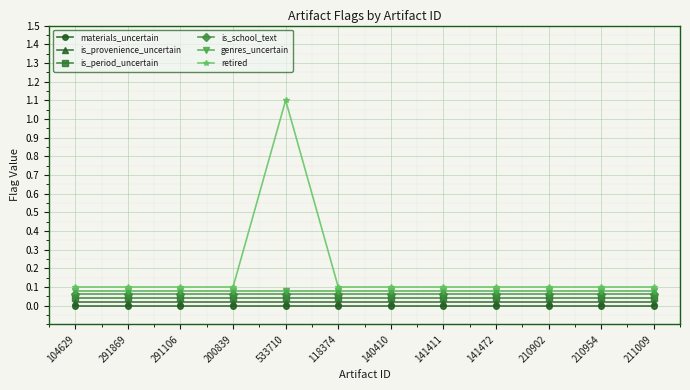

Is it true that is_school_text equals 0.1 at 141472?

True